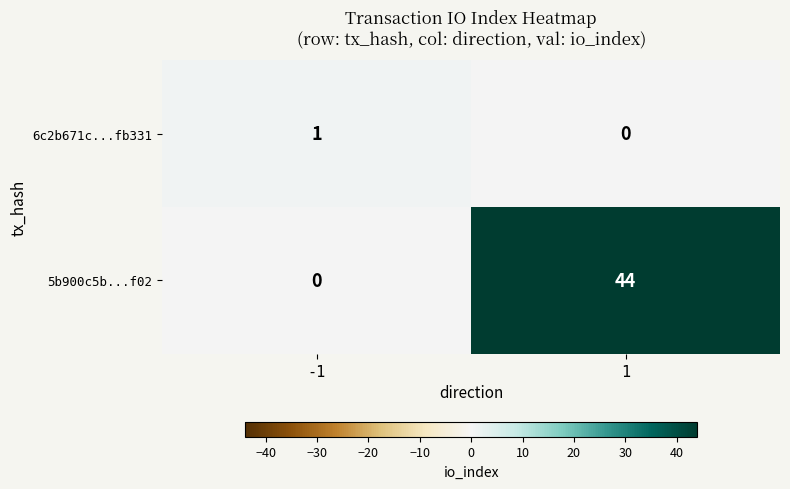

What is the average value of the 5b900c5b...f02 series?

22